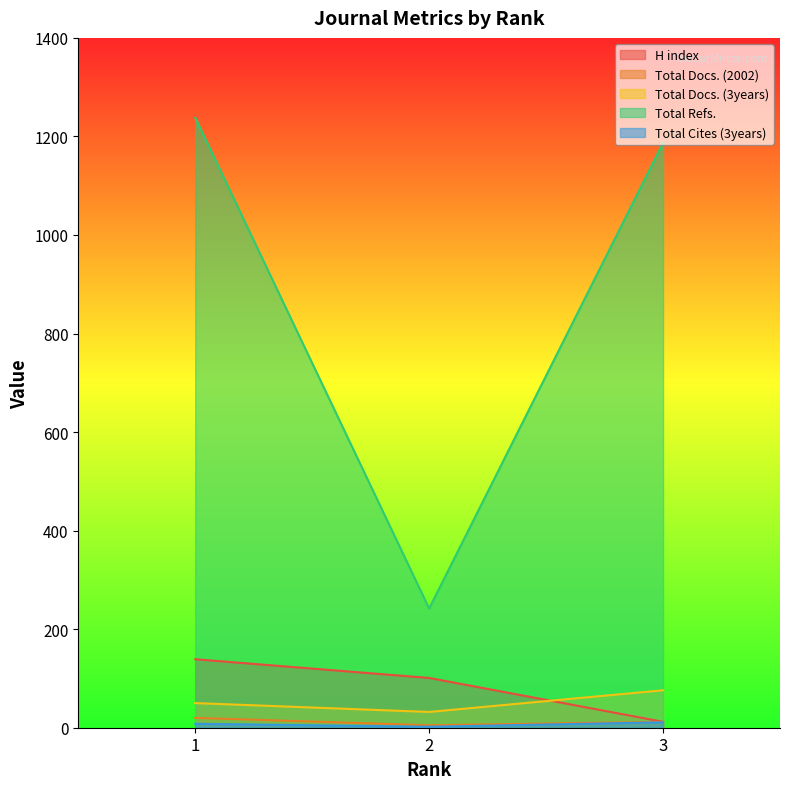

True or false: Total Refs. has a value of 1743 at 1.

False